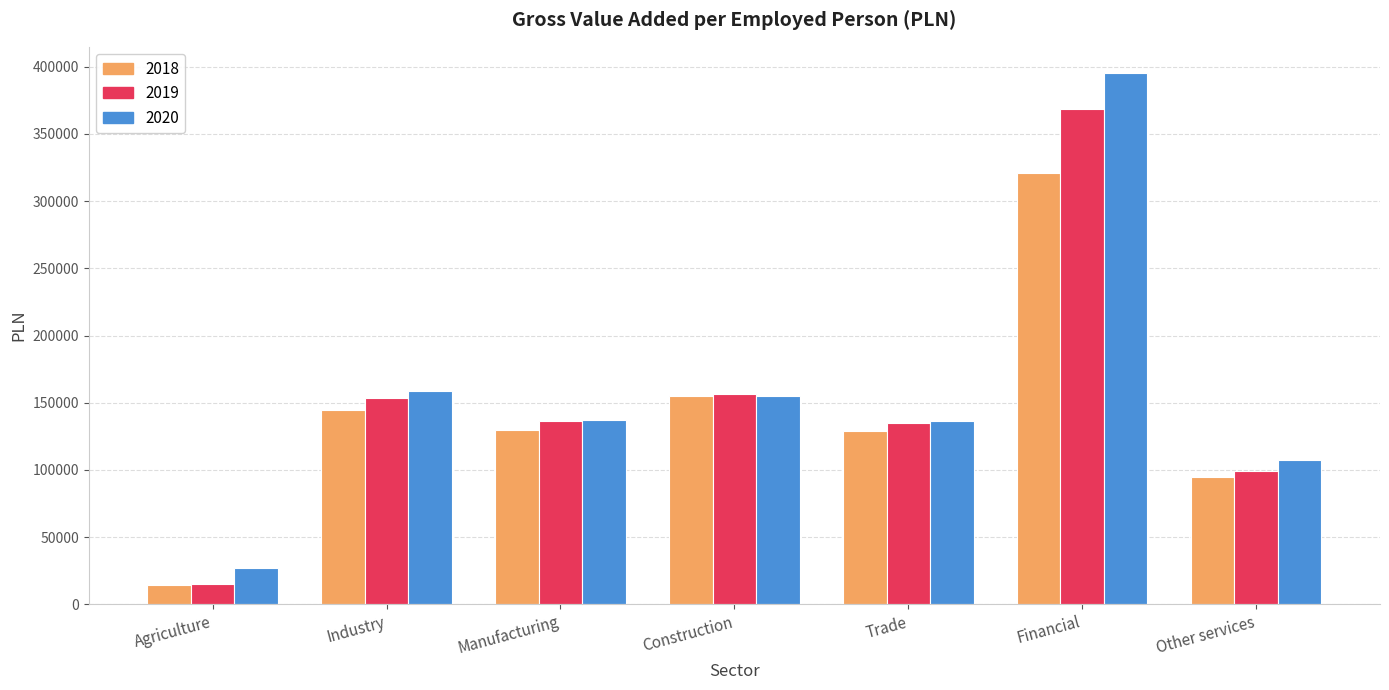

Which category has the highest value in the 2018 series?

Financial